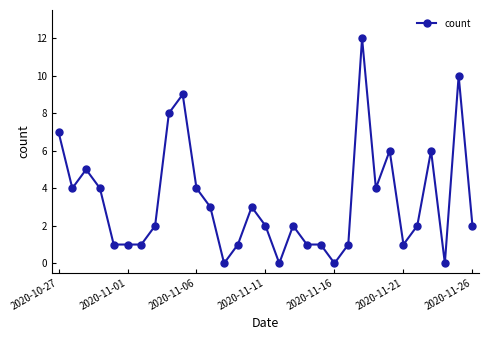

What is the maximum value shown in the chart?

12